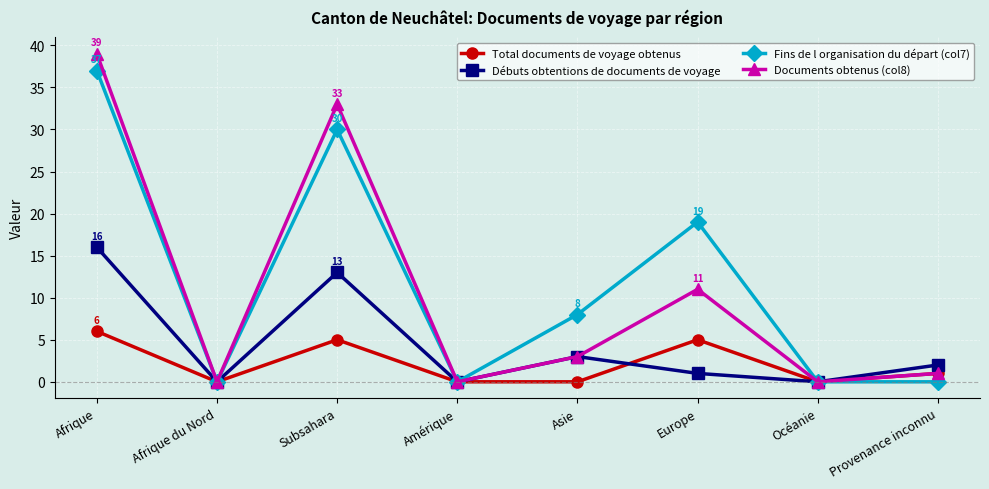

Which category has the highest value in the Débuts obtentions de documents de voyage series?

Afrique